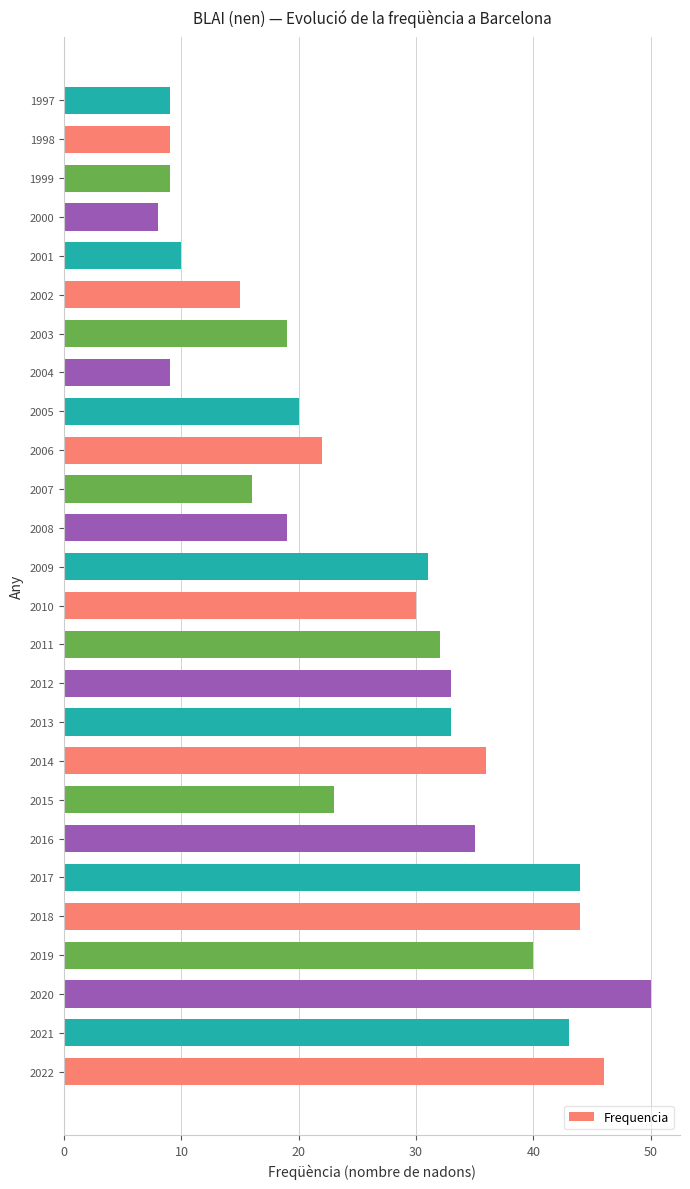

What value does the data have at 2020, to the nearest 5?

50